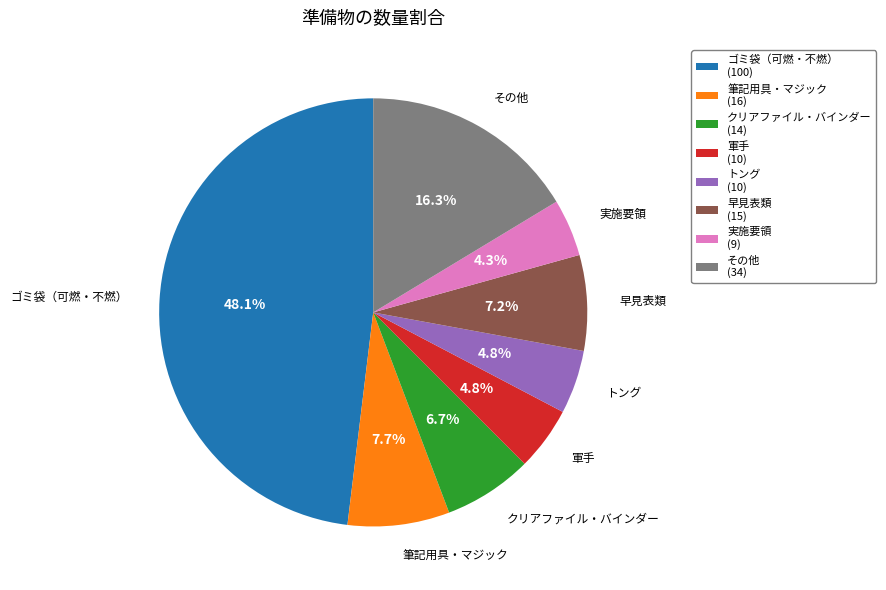

Which has a higher value, 実施要領 (9) or クリアファイル・バインダー (14)?

クリアファイル・バインダー (14)